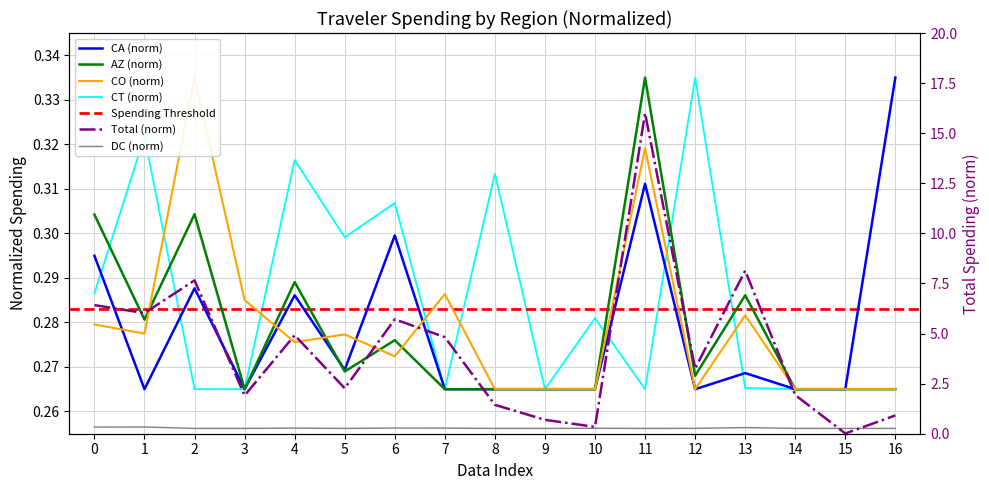

What is the lowest value of the CO series?

0.3